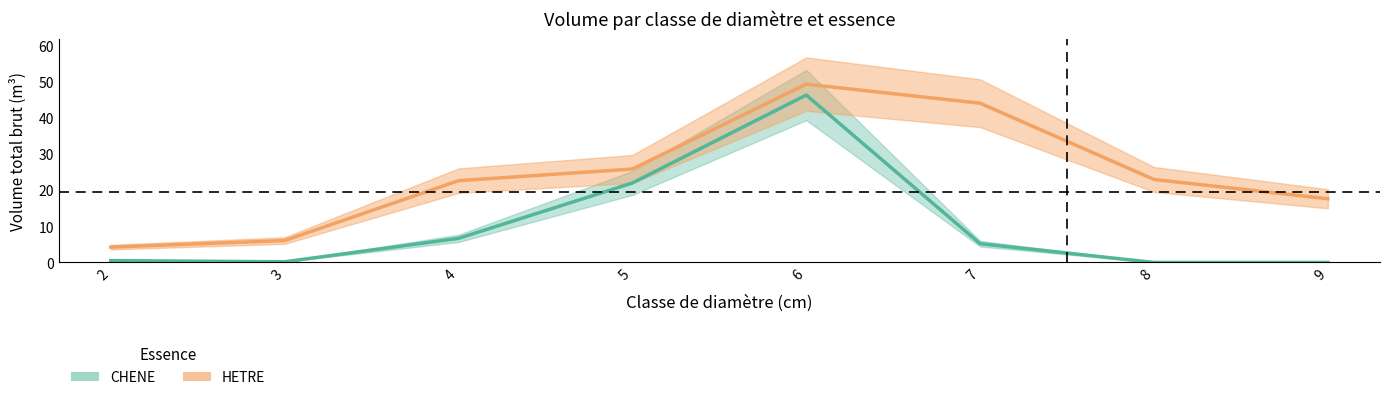

Which series ends up on top after the final intersection of HETRE and CHENE?

HETRE